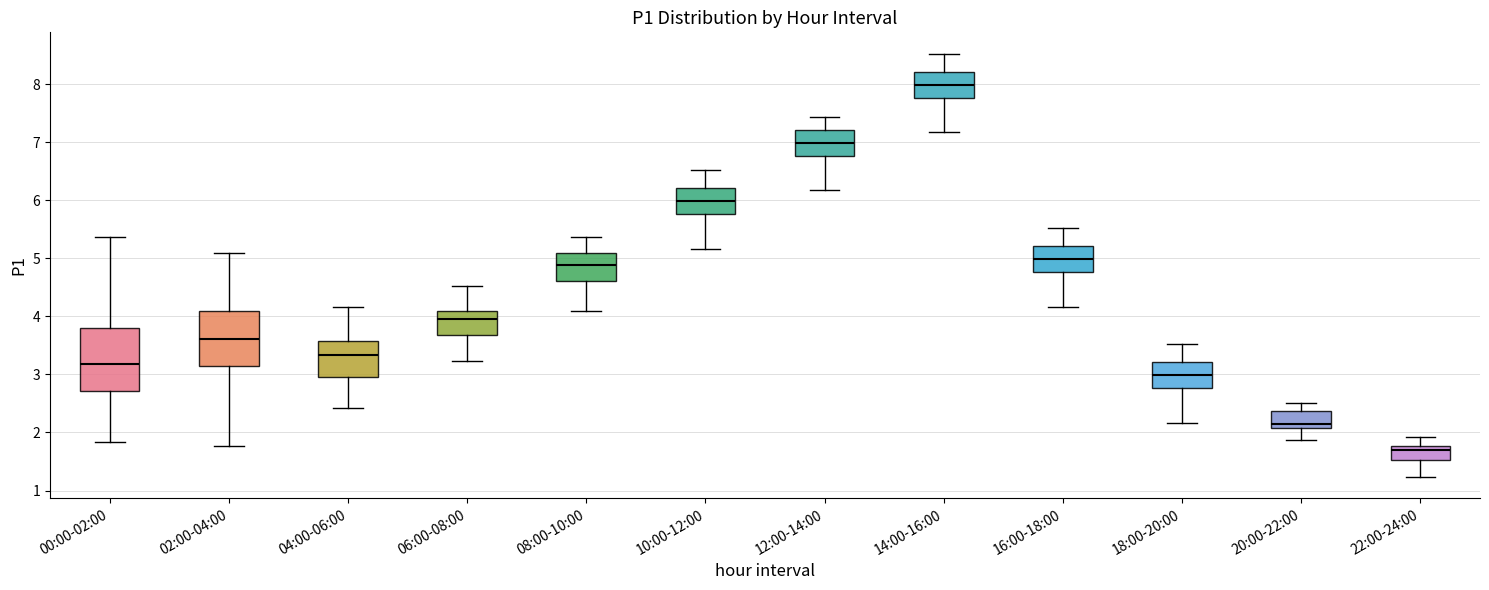

Where does the median line of the box for 12:00-14:00 sit on the y-axis? The values are not printed on the chart, so give them approximately, as read against the axis.

7.0